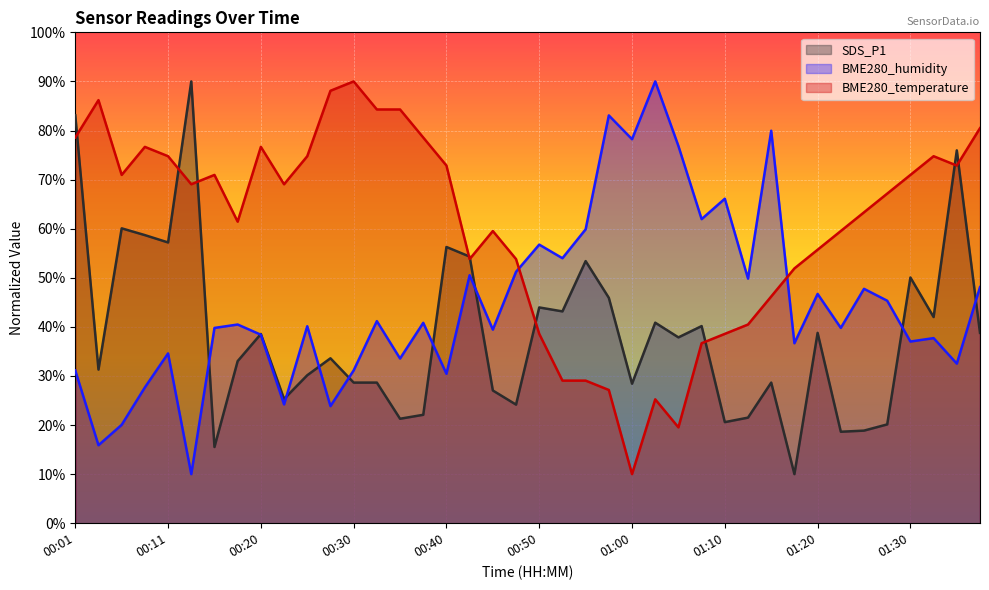

True or false: BME280_humidity and SDS_P1 cross at least once.

True